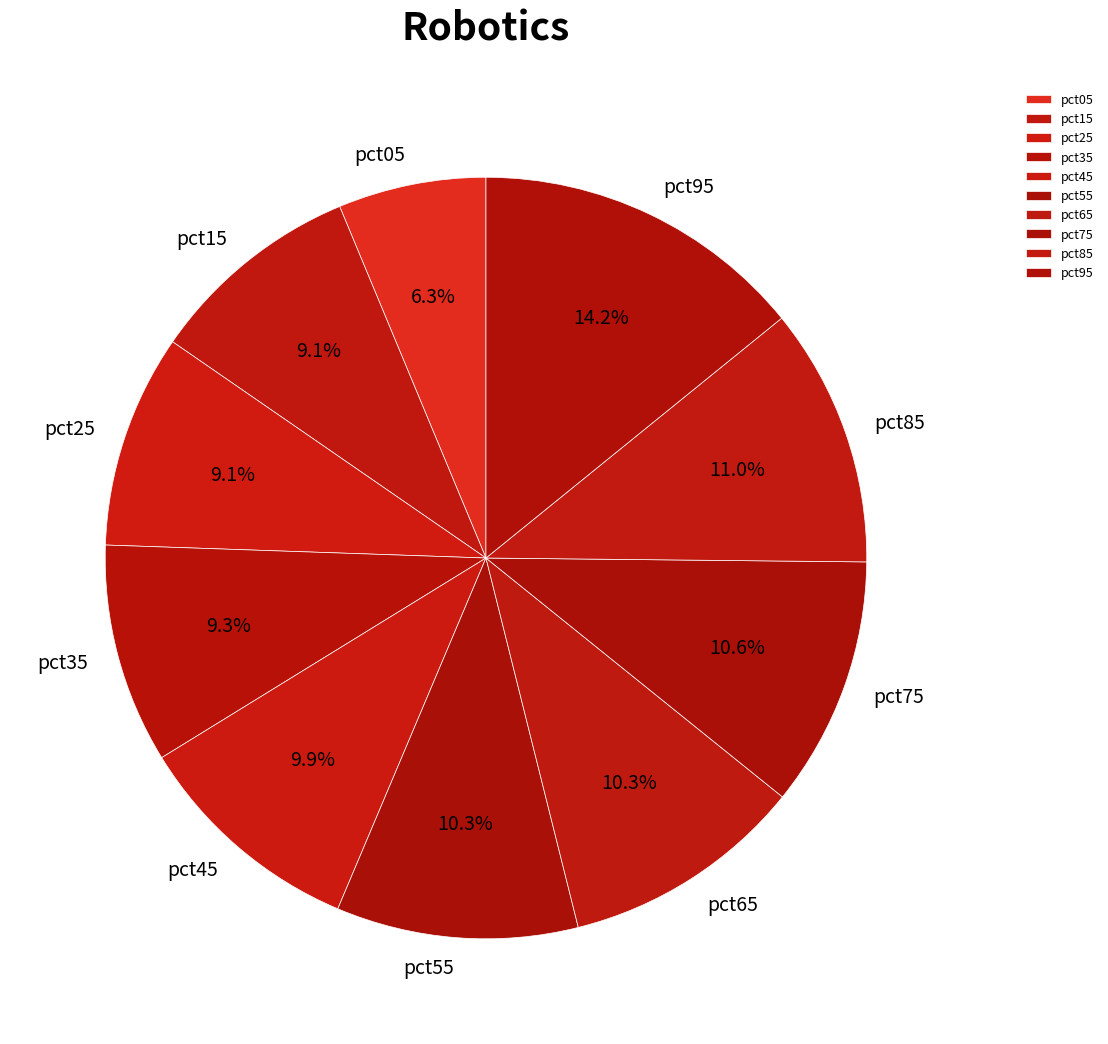

To the nearest percent, what percentage of the pie is pct85?

11%